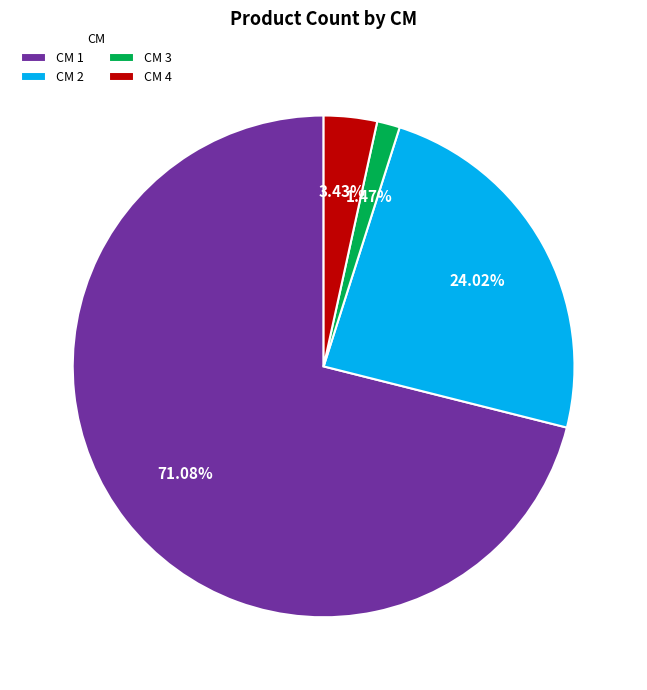

Approximately how many times larger is the value at CM 3 compared to CM 4?

0.4